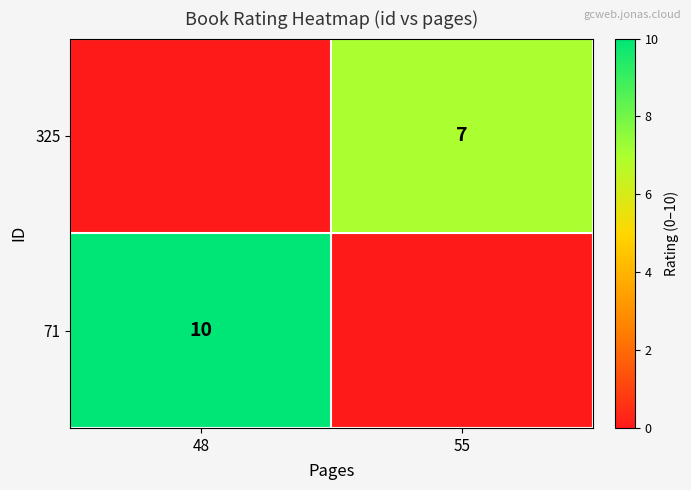

Is it true that 325 equals 2 at 55?

False